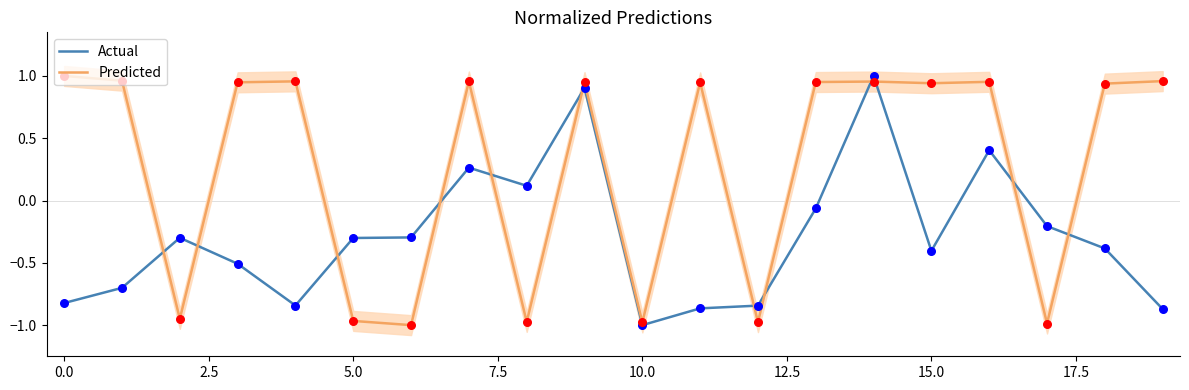

At which category is the sum across all series the highest?

14